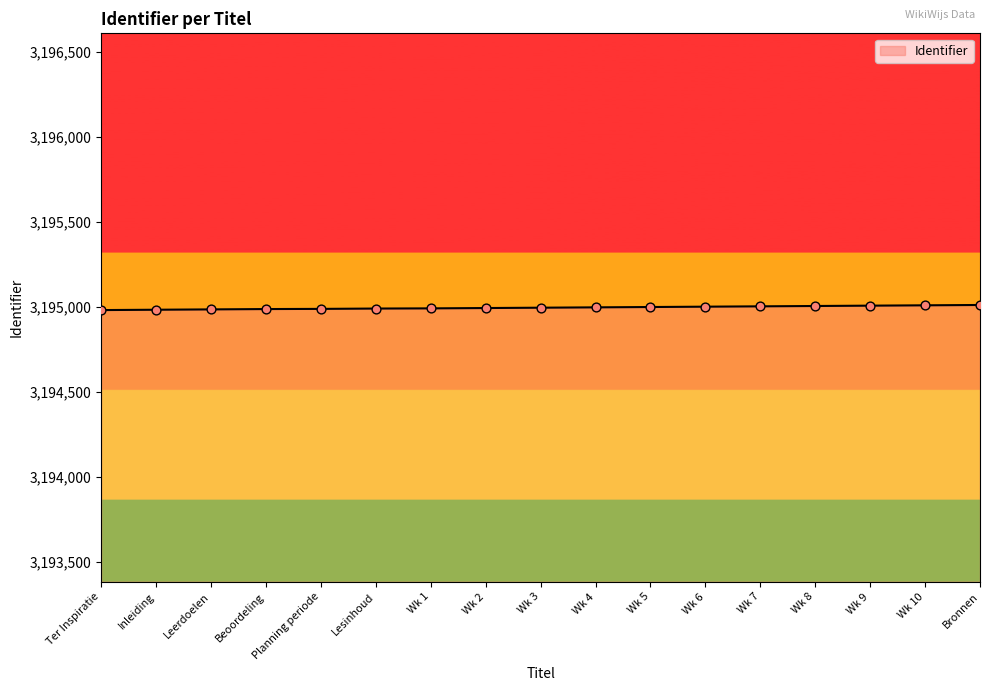

What is the ratio of the value at Wk 9 to the value at Wk 10?

1.0